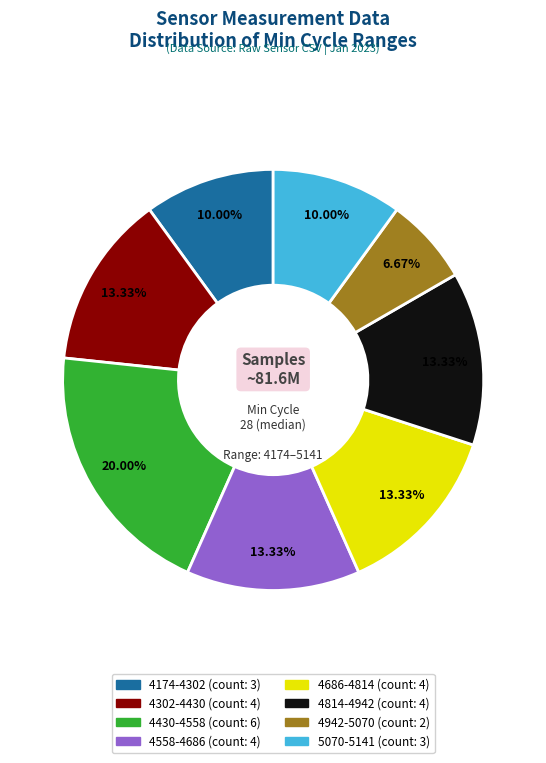

Does any single category account for the majority?

No